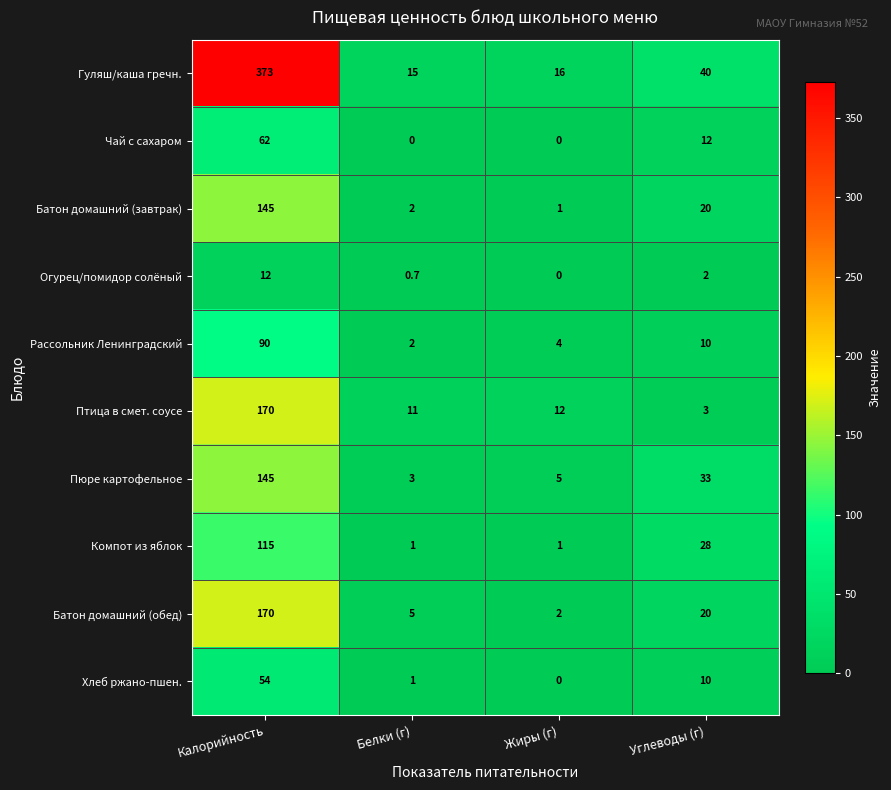

At how many categories does at least one series exceed 211?

1